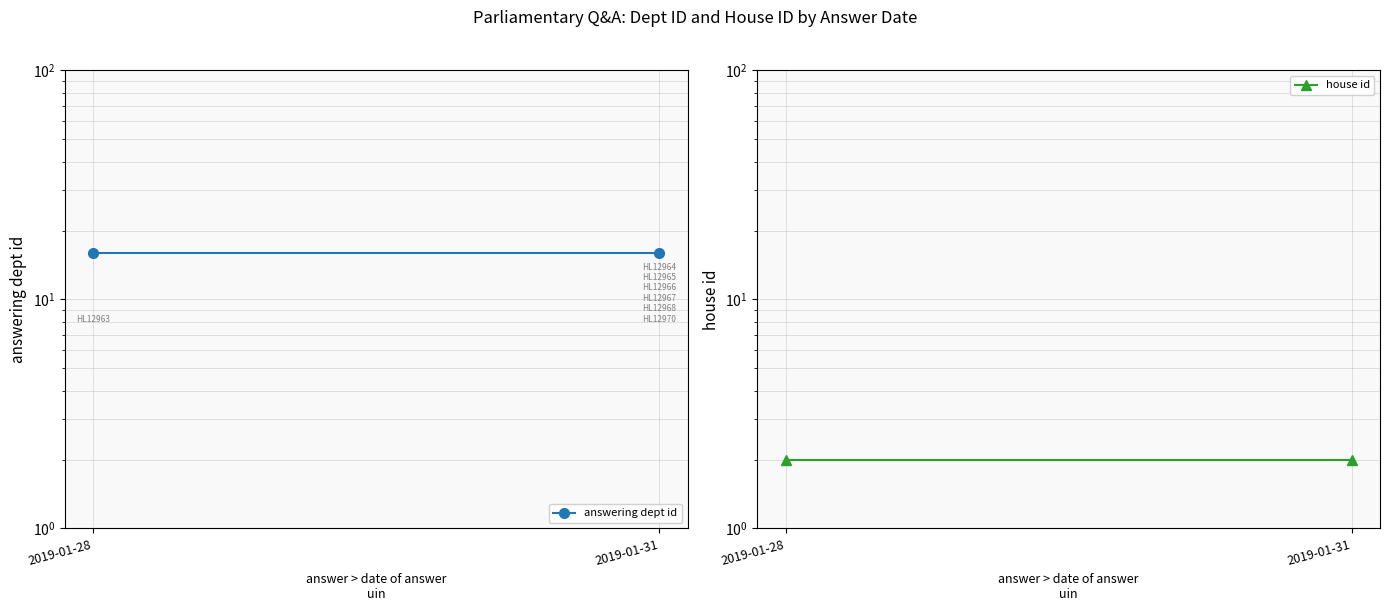

How many lines are shown in the chart?

2